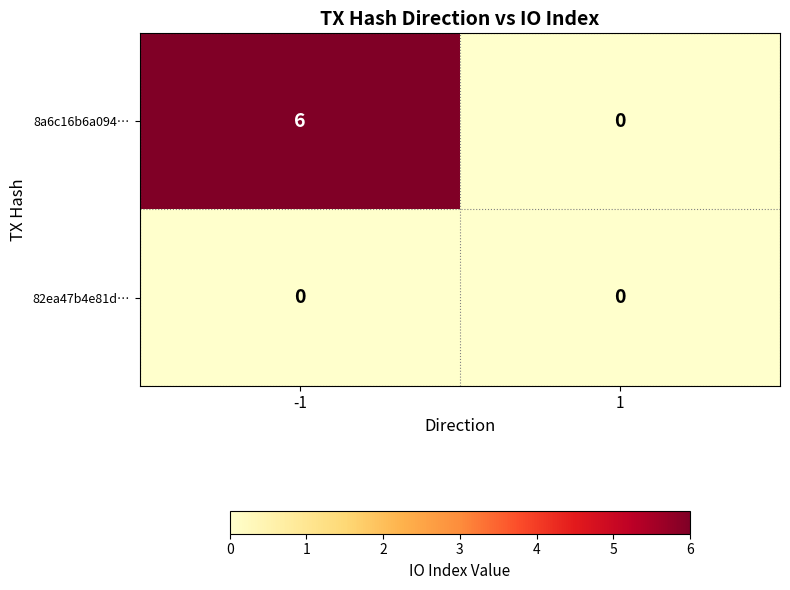

Reading right to left, what are all the values shown in this chart?

8a6c16b6a094…: 1=0	-1=6
82ea47b4e81d…: 1=0	-1=0